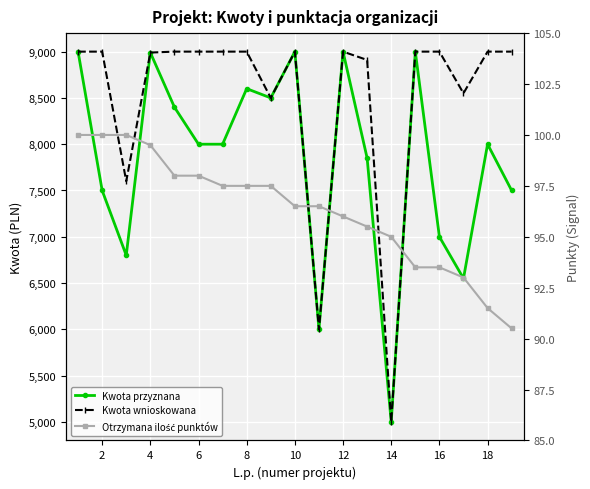

Is it true that Otrzymana ilość punktów equals 93.5 at 16?

True